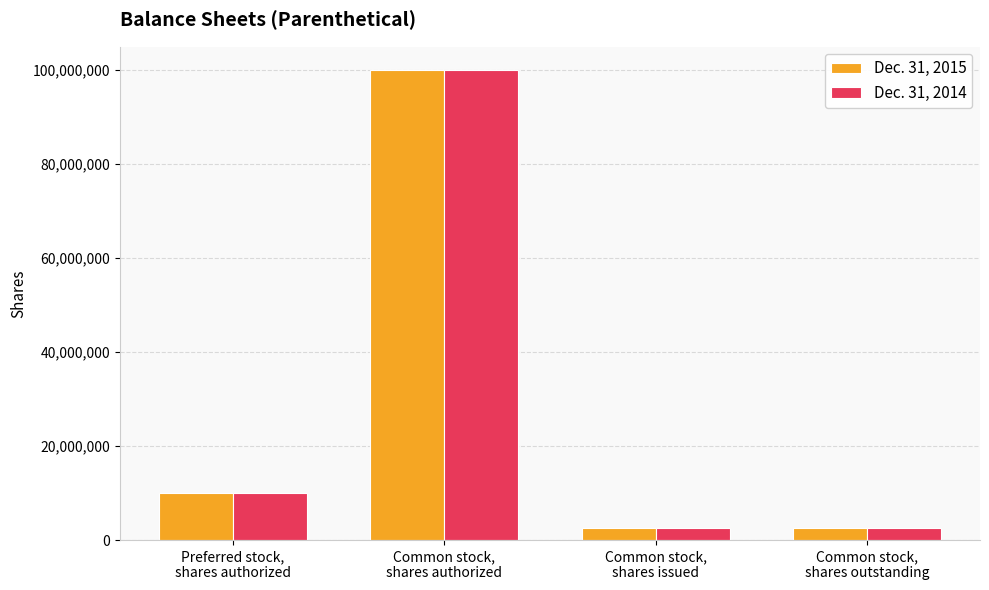

What is the maximum value shown in the chart?

100000000